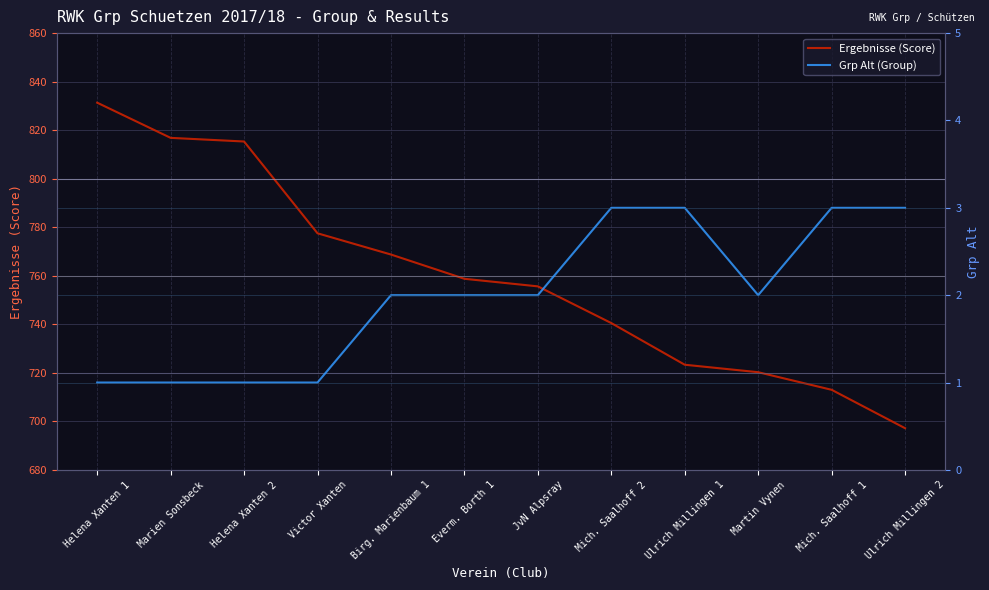

What is the average value of the Grp Alt (Group) series?

2.0